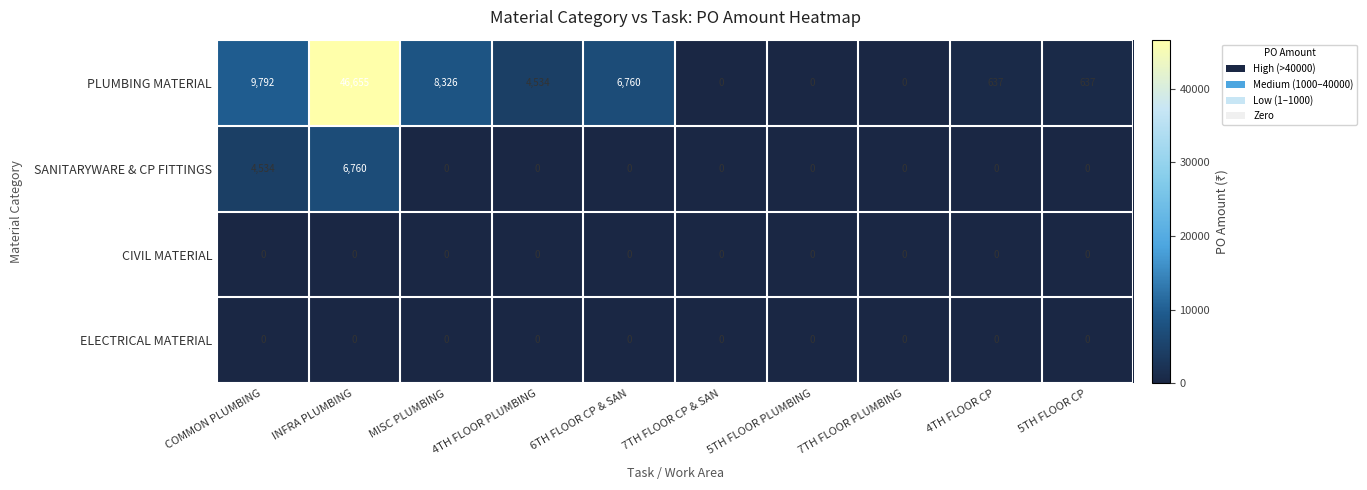

Which category has the highest value across all series?

INFRA PLUMBING